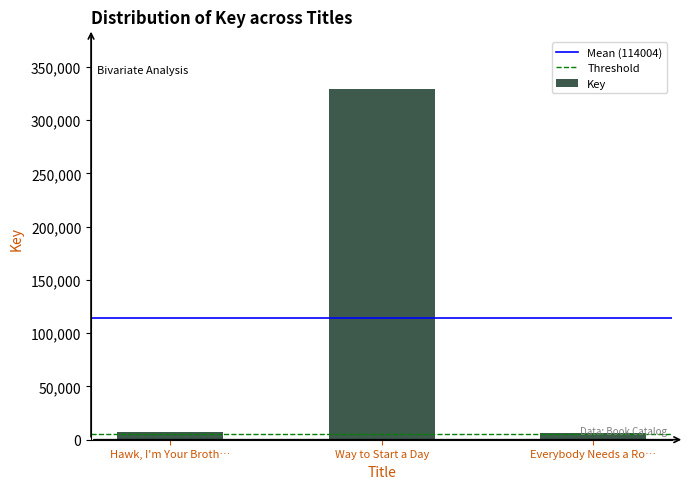

What is the average value?

114004